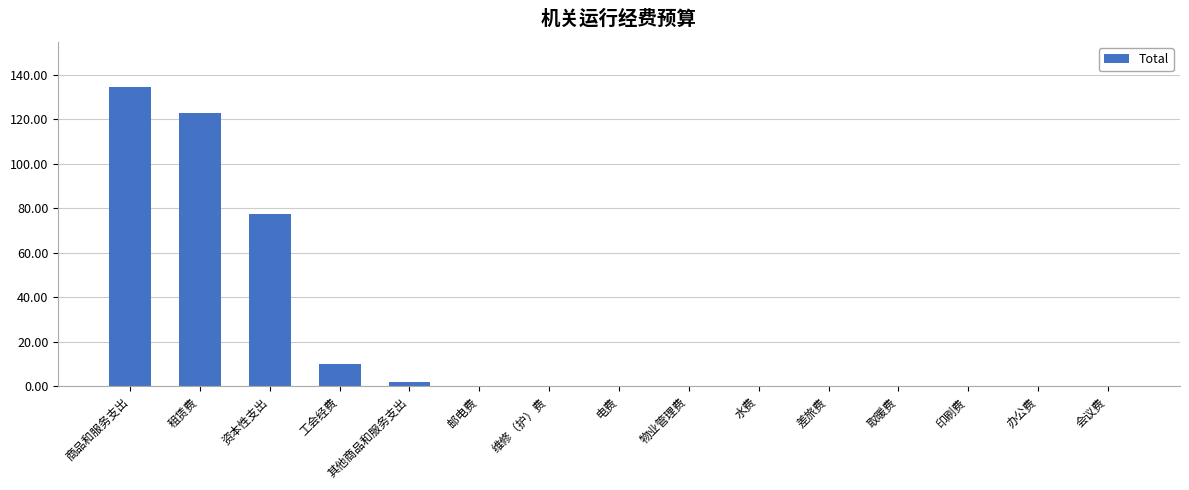

How many distinct data groups are displayed?

1